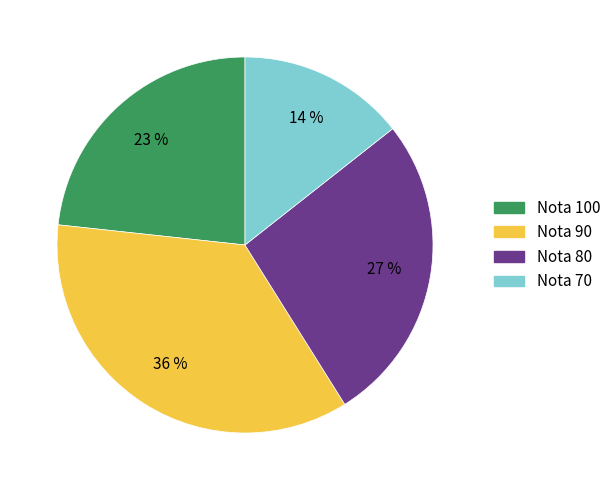

Is there a majority slice in this chart?

No